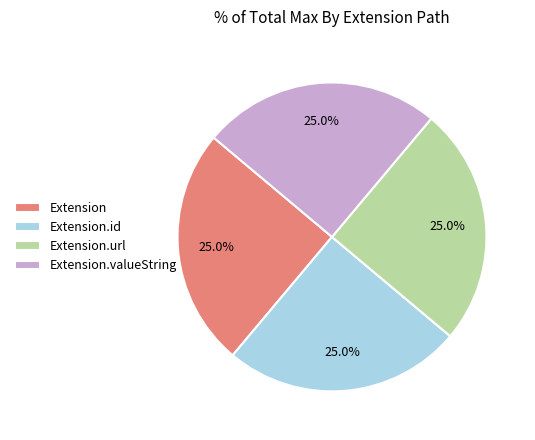

Does any single category account for the majority?

No